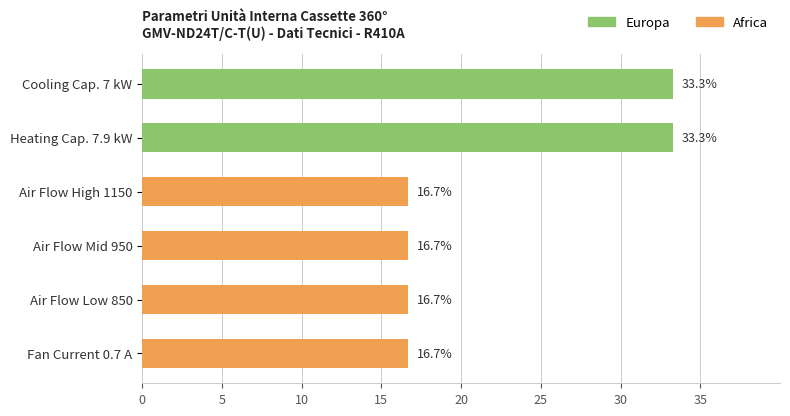

True or false: Europa has a value of 20.0 at Air Flow Mid 950.

False